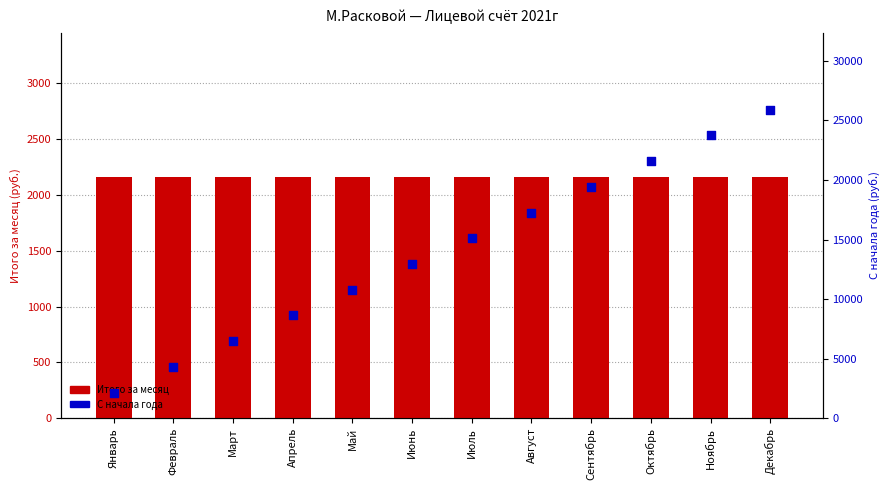

Which series has the largest total across all categories?

С начала года